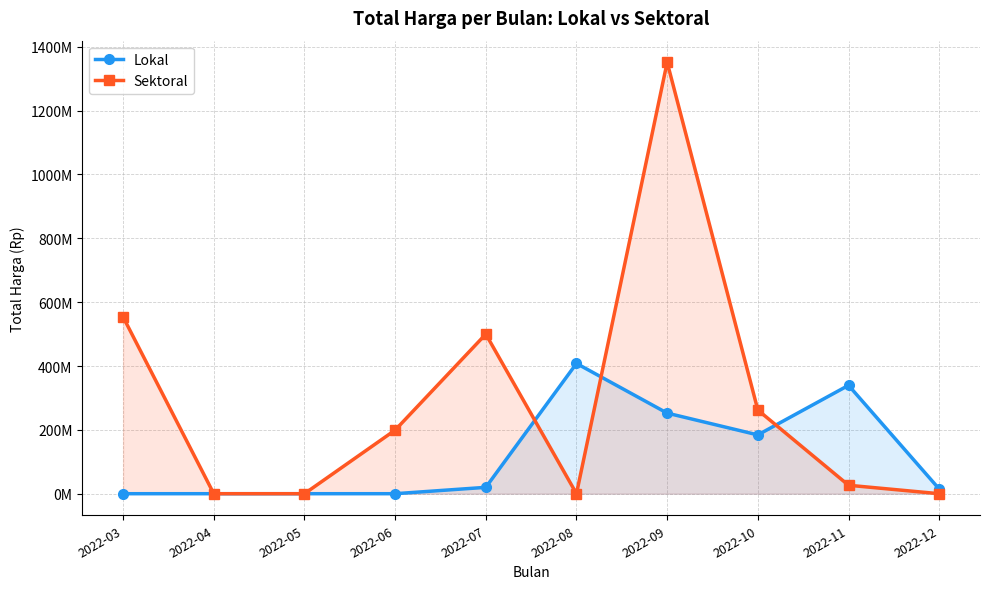

Reading left to right, list all the values displayed in this chart.

Lokal: 0	0	0	0	19950000	408075000	252477000	184200000	339520000	14750000
Sektoral: 553850000	0	0	199200000	499921780	0	1351682000	262118150	26474750	0